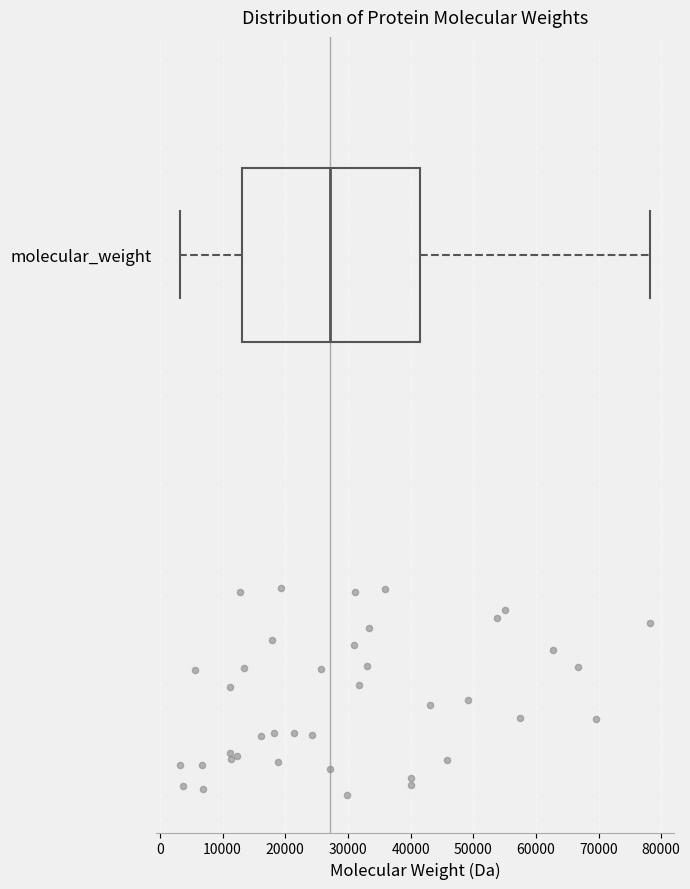

Transcribe this box plot: give where the median line is, the range the box spans, and where the two whiskers end, as read against the x-axis. The values are not printed on the chart, so give them approximately, as read against the axis.

median 27000, box 13000 to 42000, whiskers 3000 to 78000